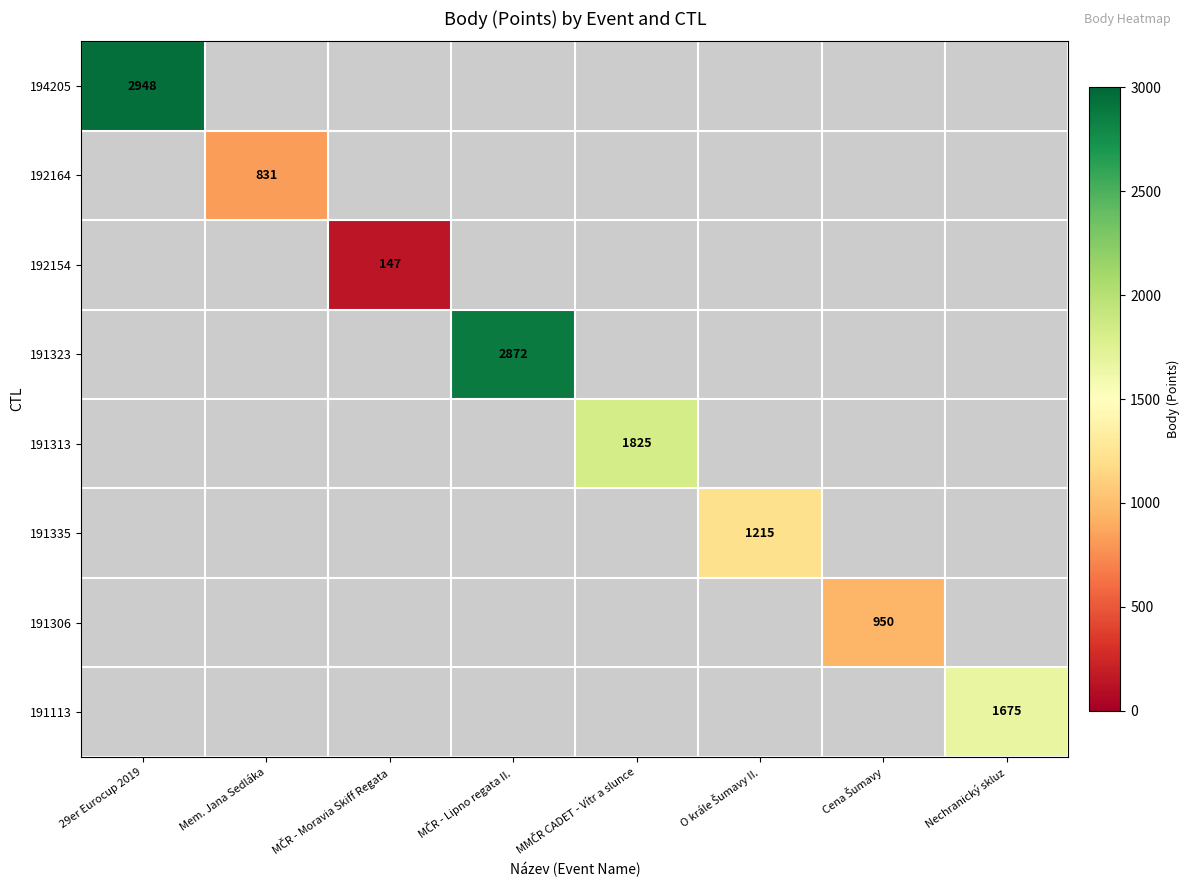

What is the minimum value for 194205?

2948.0